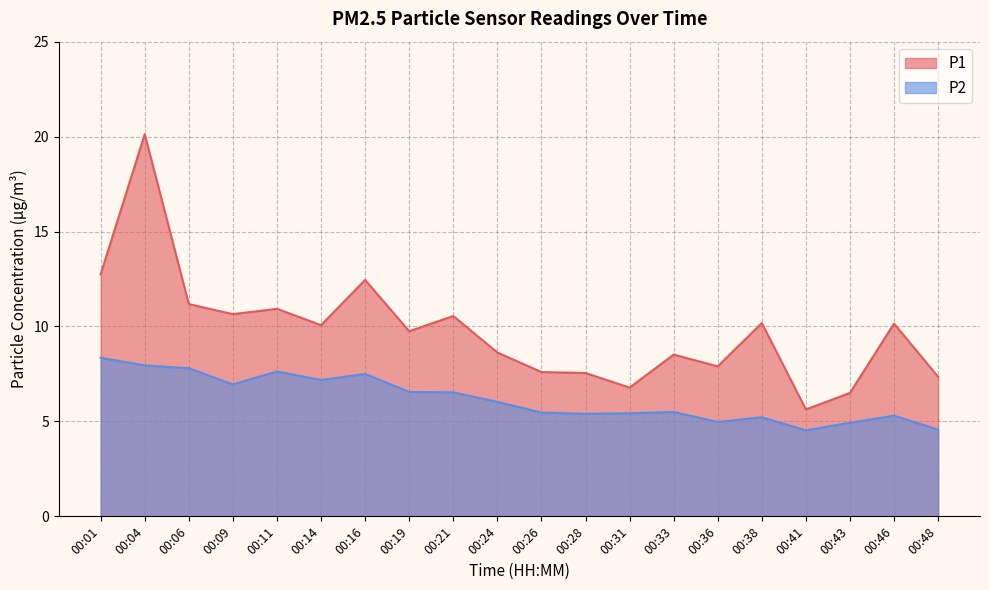

True or false: P1 has more than 2 points higher than both neighbors.

True